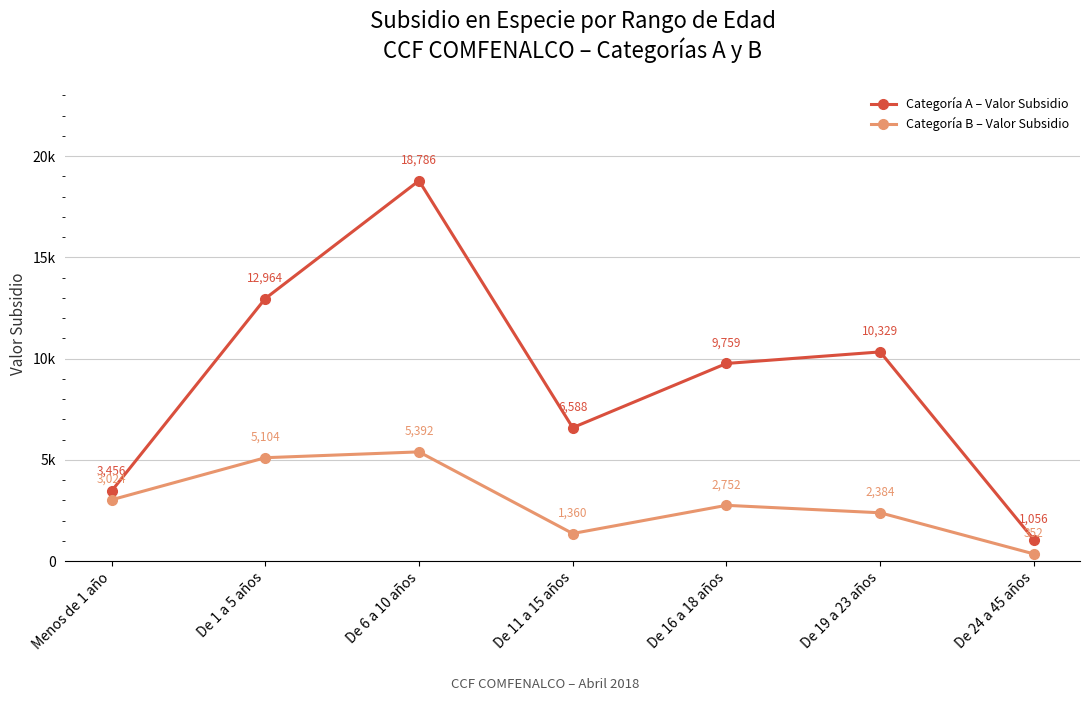

What is the difference between the Categoría B – Valor Subsidio values at De 19 a 23 años and De 16 a 18 años?

368